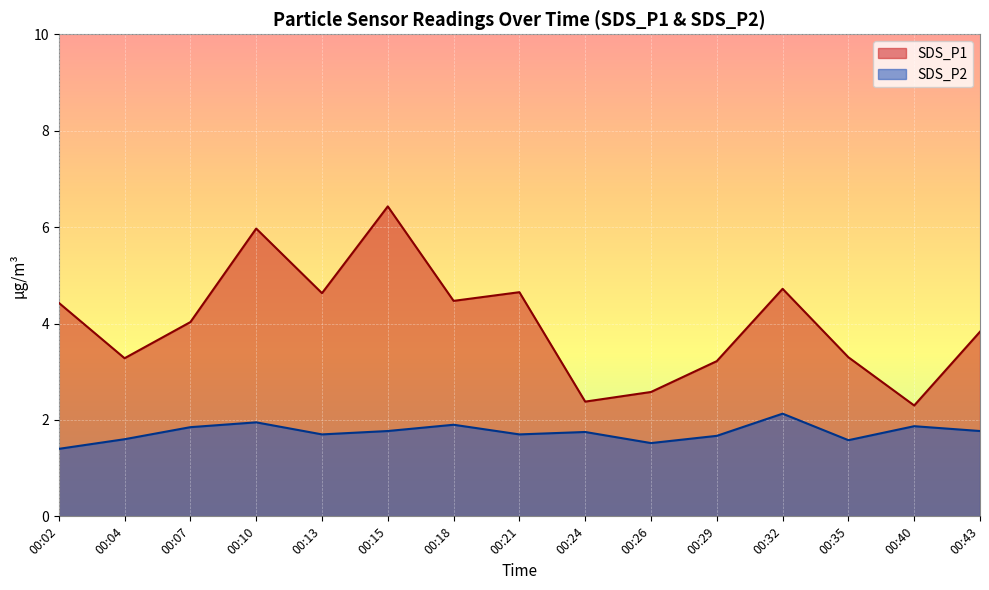

Rank the series at 00:02 from highest to lowest value.

SDS_P1, SDS_P2